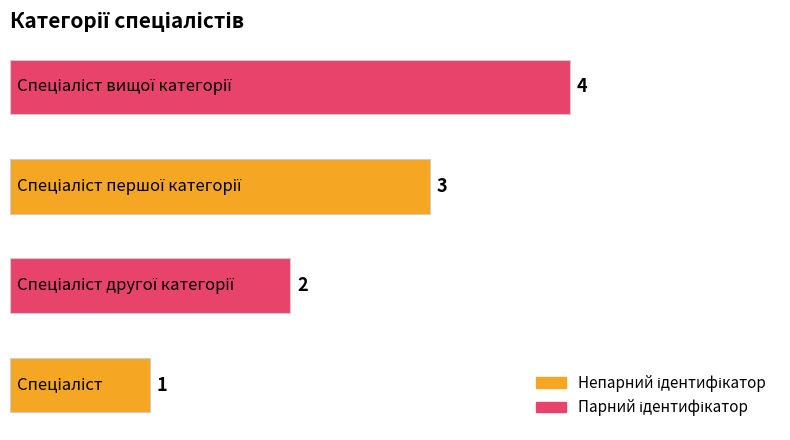

What is the difference between the maximum and minimum values?

3